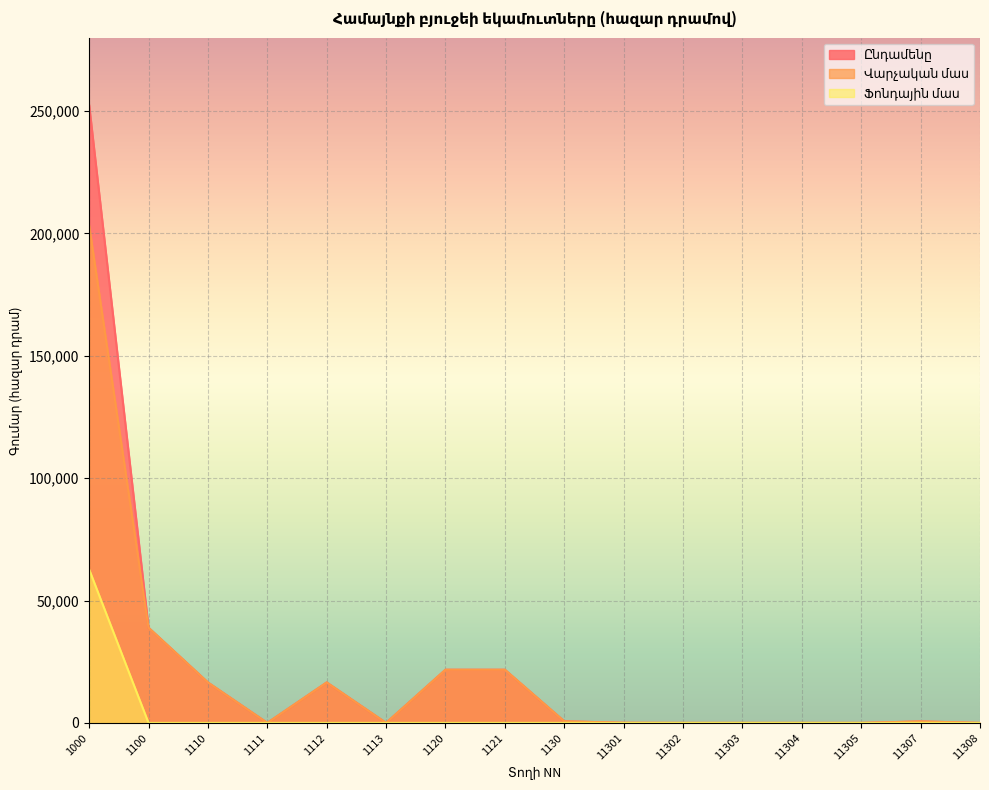

Which category has the highest value in the Ընդամենը series?

1000